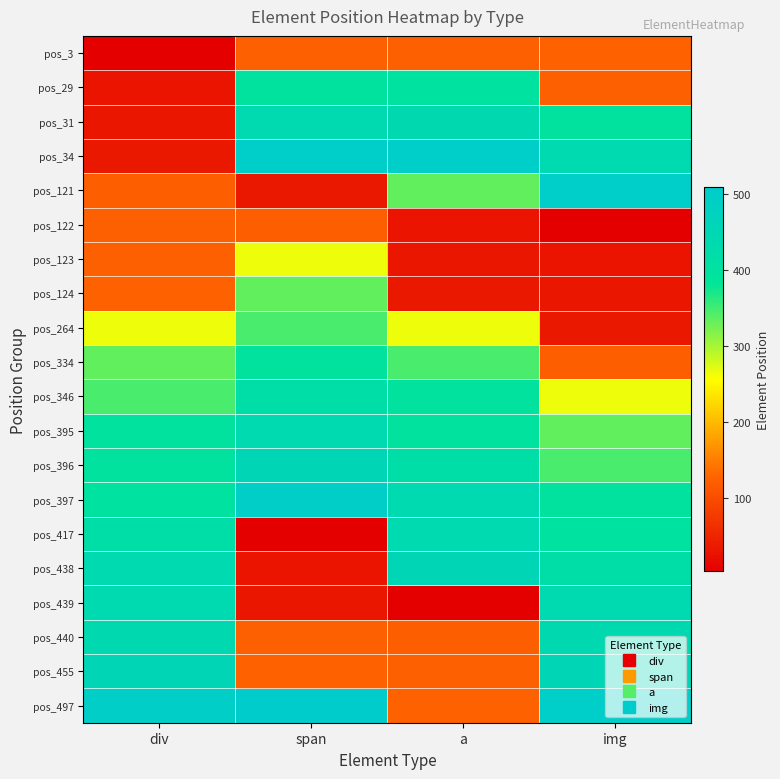

What is the difference between the highest and lowest values at img?

496